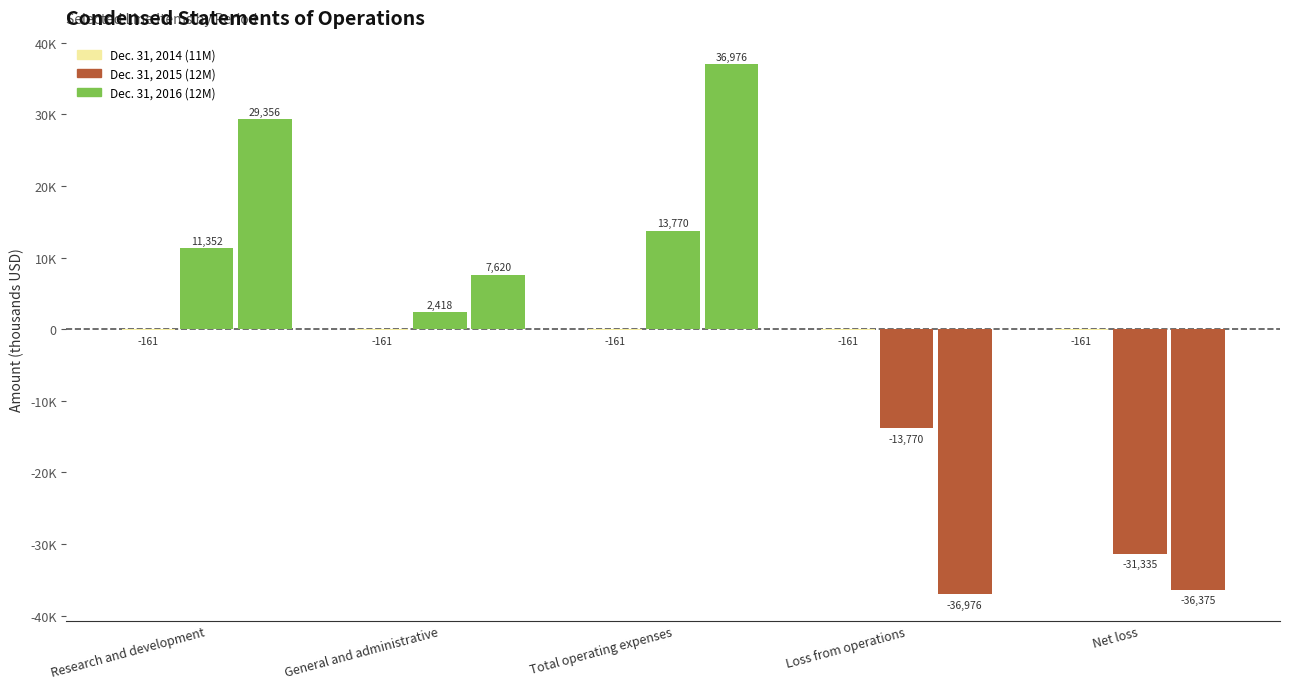

Are the bars horizontal?

No